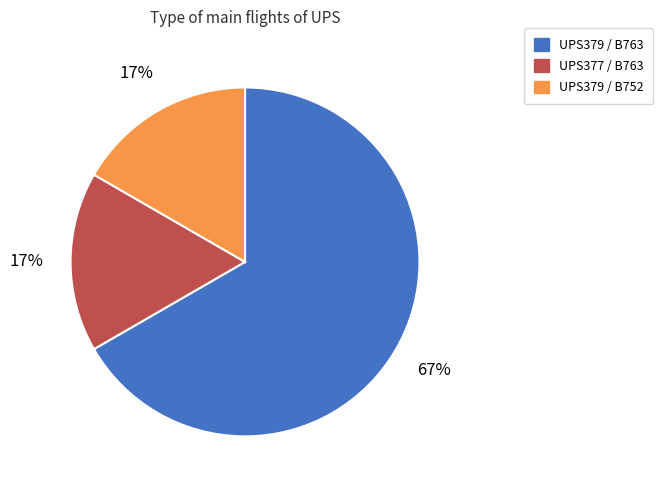

What is the majority slice?

UPS379 / B763